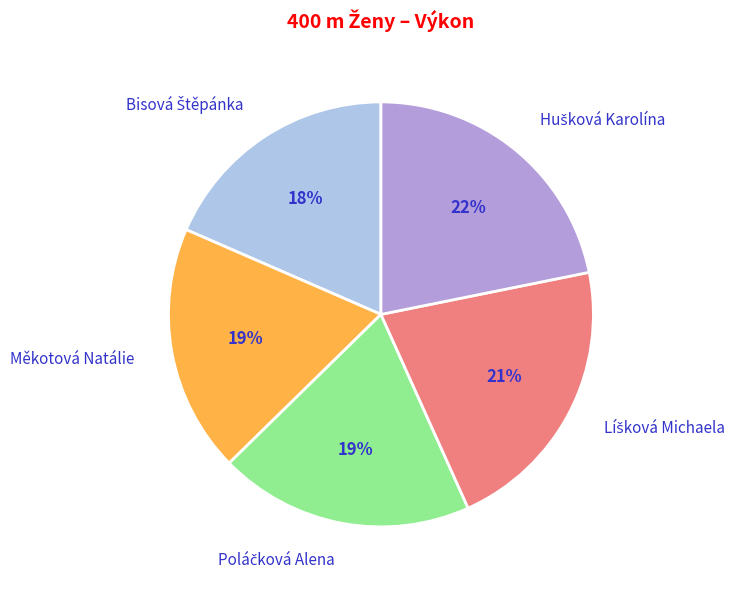

To the nearest percent, what percentage of the pie is Měkotová Natálie?

19%